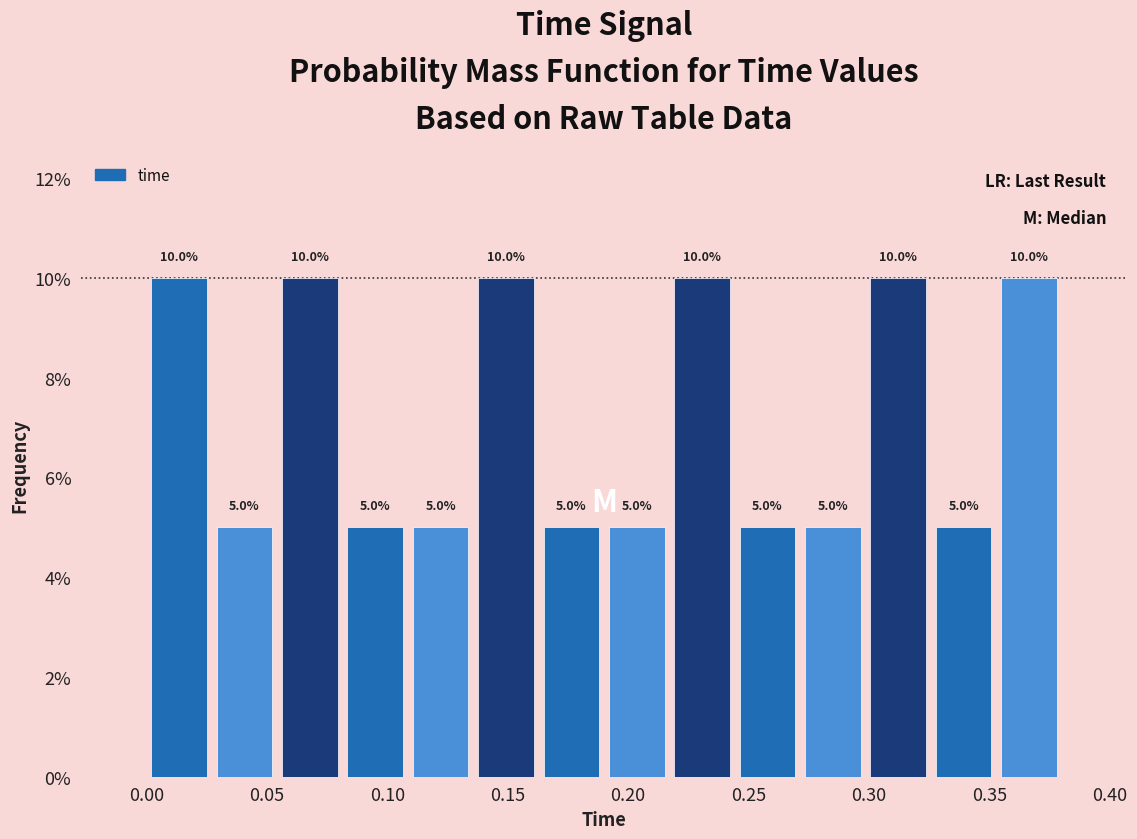

Reading left to right, transcribe this chart: for each bar, give the range it covers on the x-axis and its height. The bar edges are not printed on the chart, so give them approximately, as read against the axis.

0.000 to 0.025: 10.0
0.025 to 0.055: 5.0
0.055 to 0.080: 10.0
0.080 to 0.110: 5.0
0.110 to 0.135: 5.0
0.135 to 0.165: 10.0
0.165 to 0.190: 5.0
0.190 to 0.215: 5.0
0.215 to 0.245: 10.0
0.245 to 0.270: 5.0
0.270 to 0.300: 5.0
0.300 to 0.325: 10.0
0.325 to 0.355: 5.0
0.355 to 0.380: 10.0